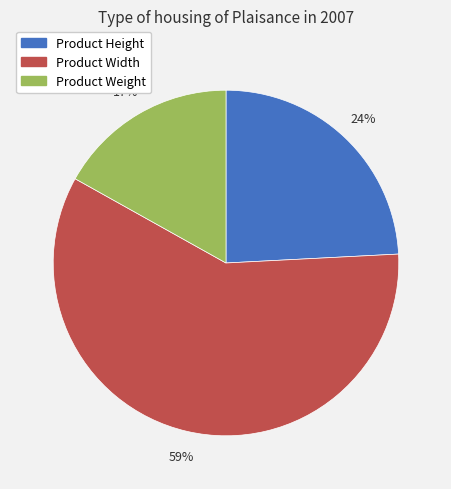

Rank the categories by value from highest to lowest.

Product Width, Product Height, Product Weight